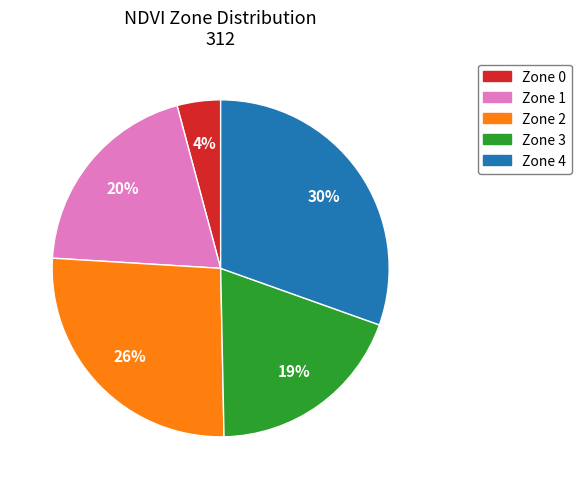

Combined, do Zone 0 and Zone 3 account for over 50%?

No